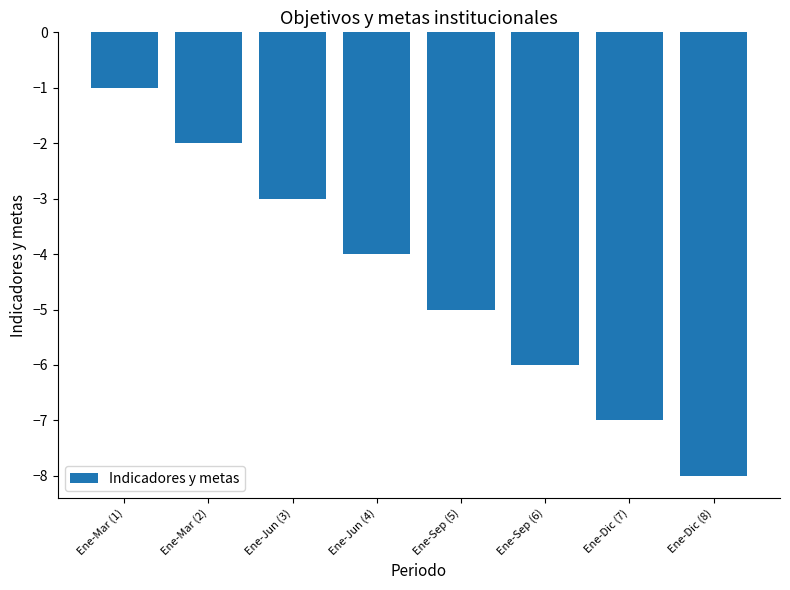

How many values exceed -4?

3